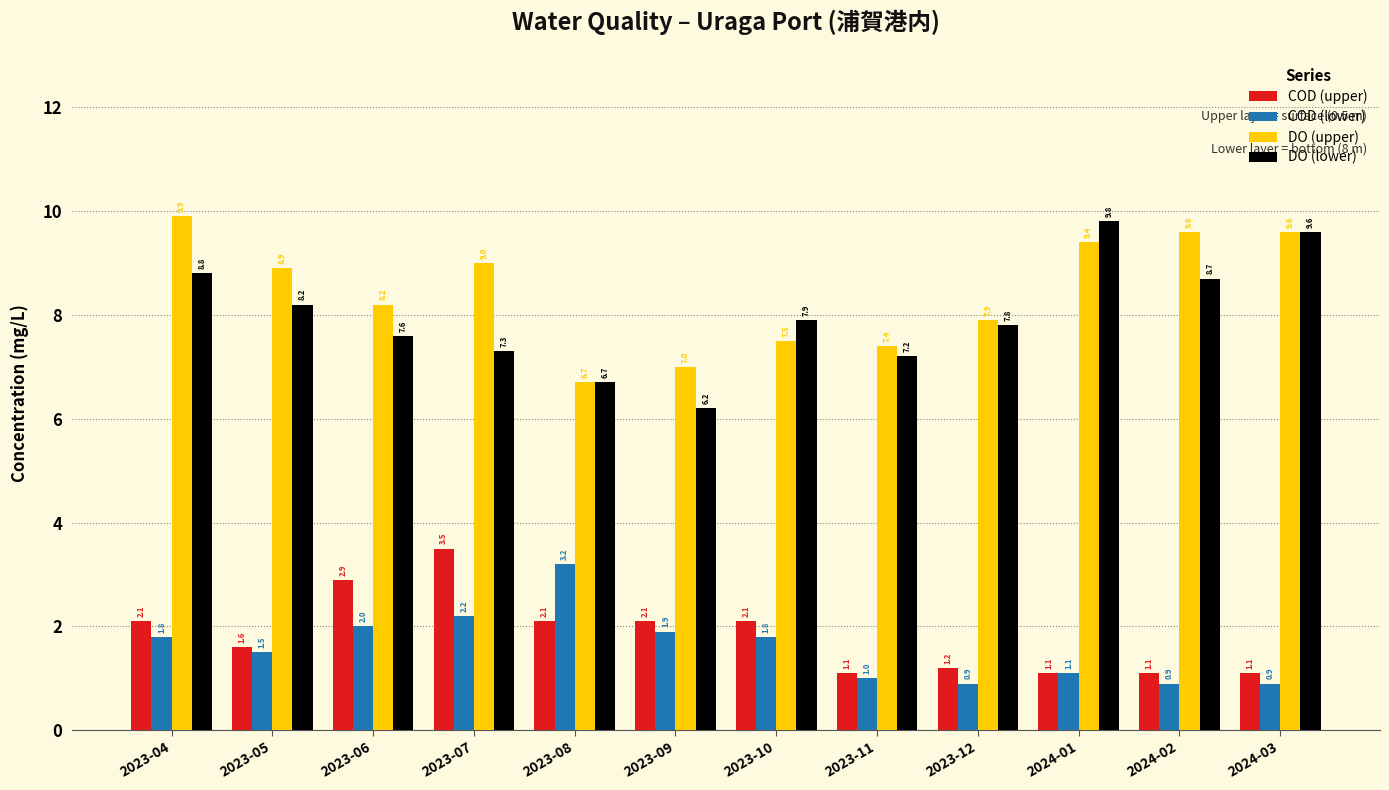

Which category has the highest value in the DO (upper) series?

2023-04